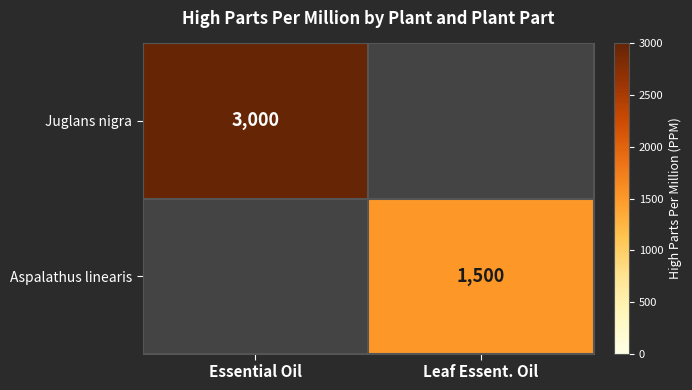

The value of Aspalathus linearis at Leaf Essent. Oil is 2675. True or false?

False